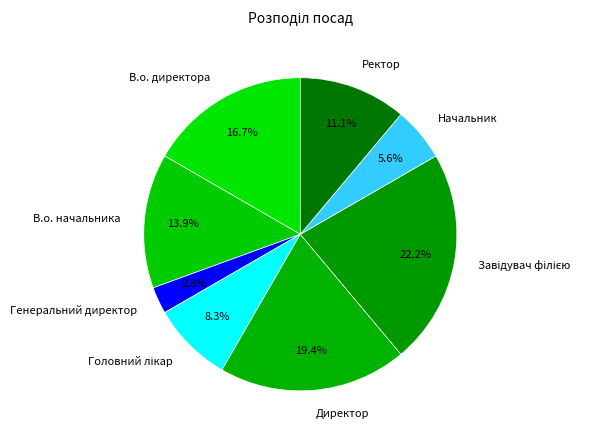

How many segments does this pie chart have?

8